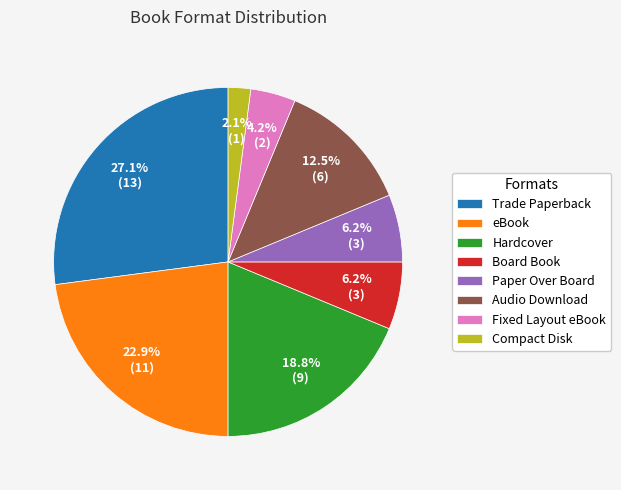

To the nearest percent, what is the average slice percentage?

12%